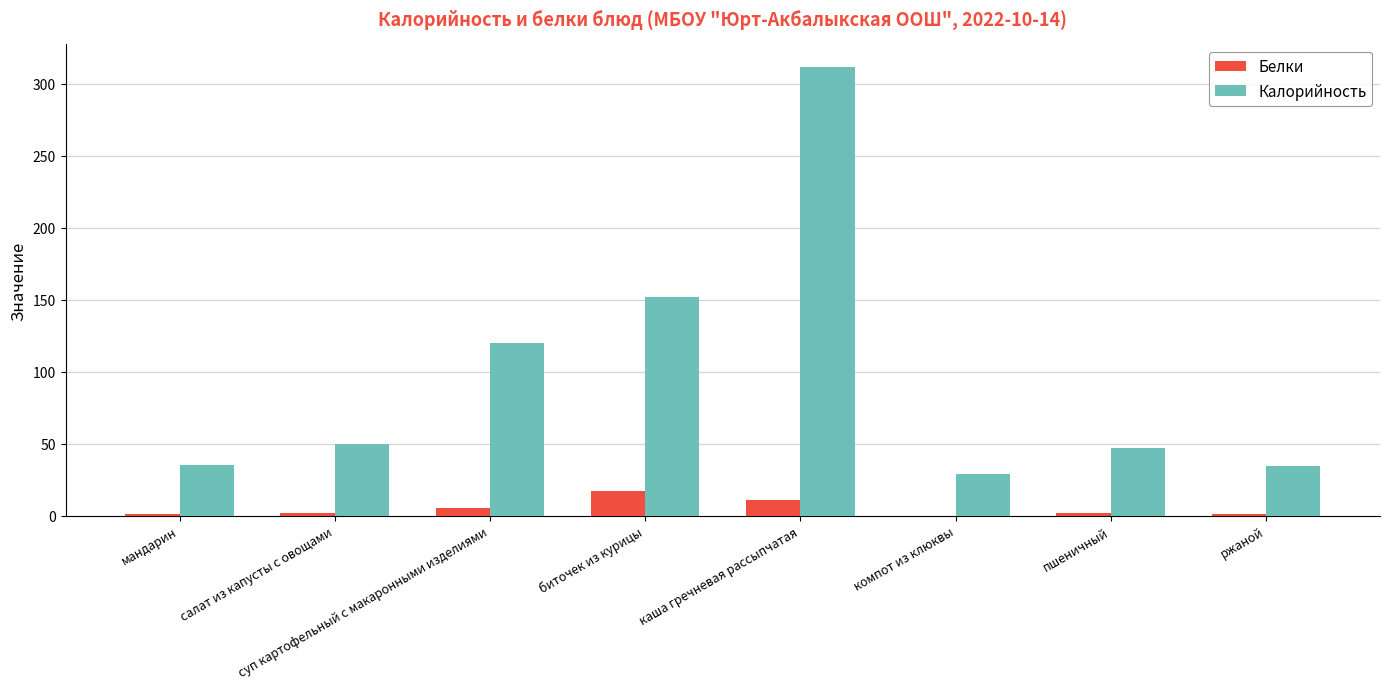

Between суп картофельный с макаронными изделиями and пшеничный, which series saw the biggest shift?

Калорийность